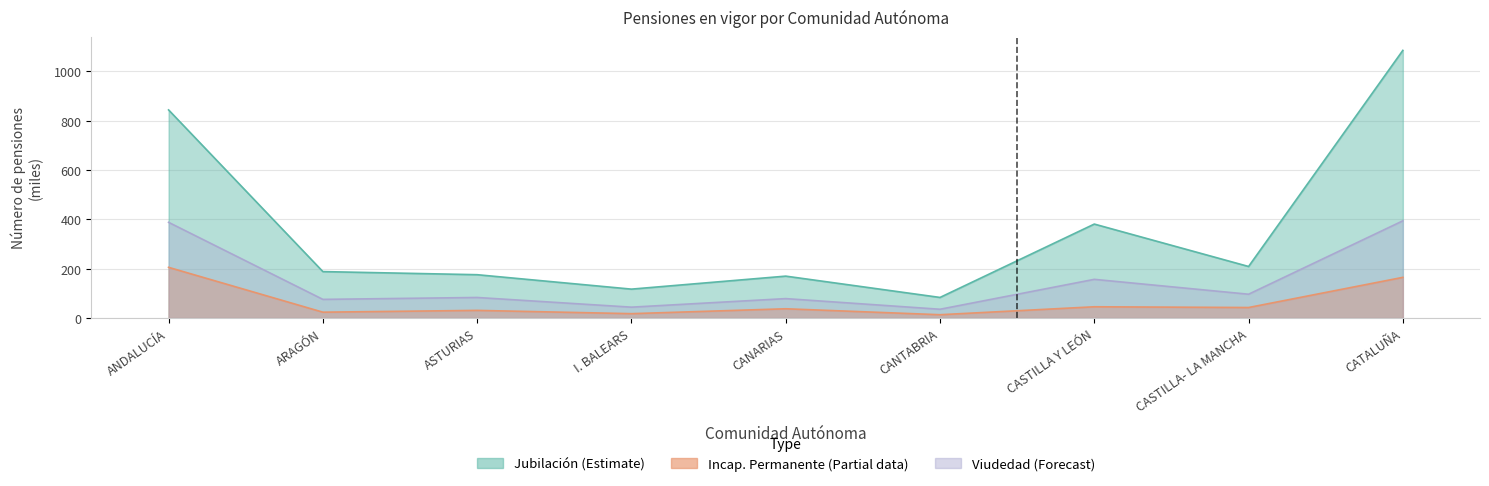

What is the approximate value of Jubilación (Estimate) at ASTURIAS?

175.6